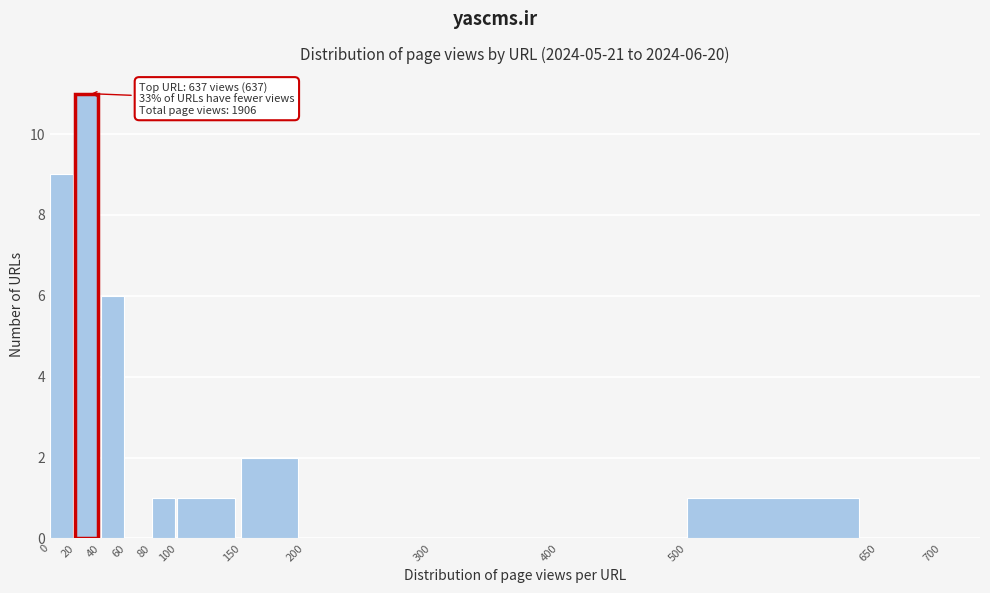

Over which range of the x-axis is the bar tallest?

20 to 40